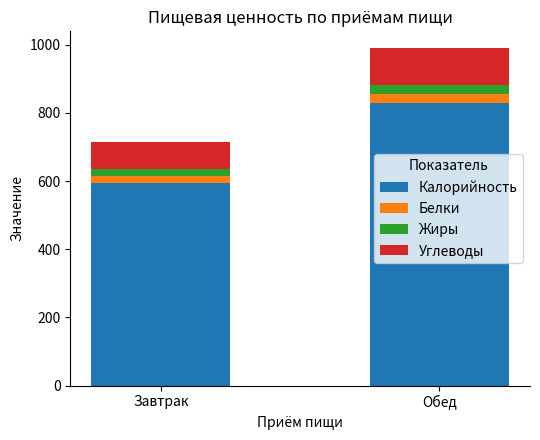

The value of Калорийность at Обед is 1279.3. True or false?

False